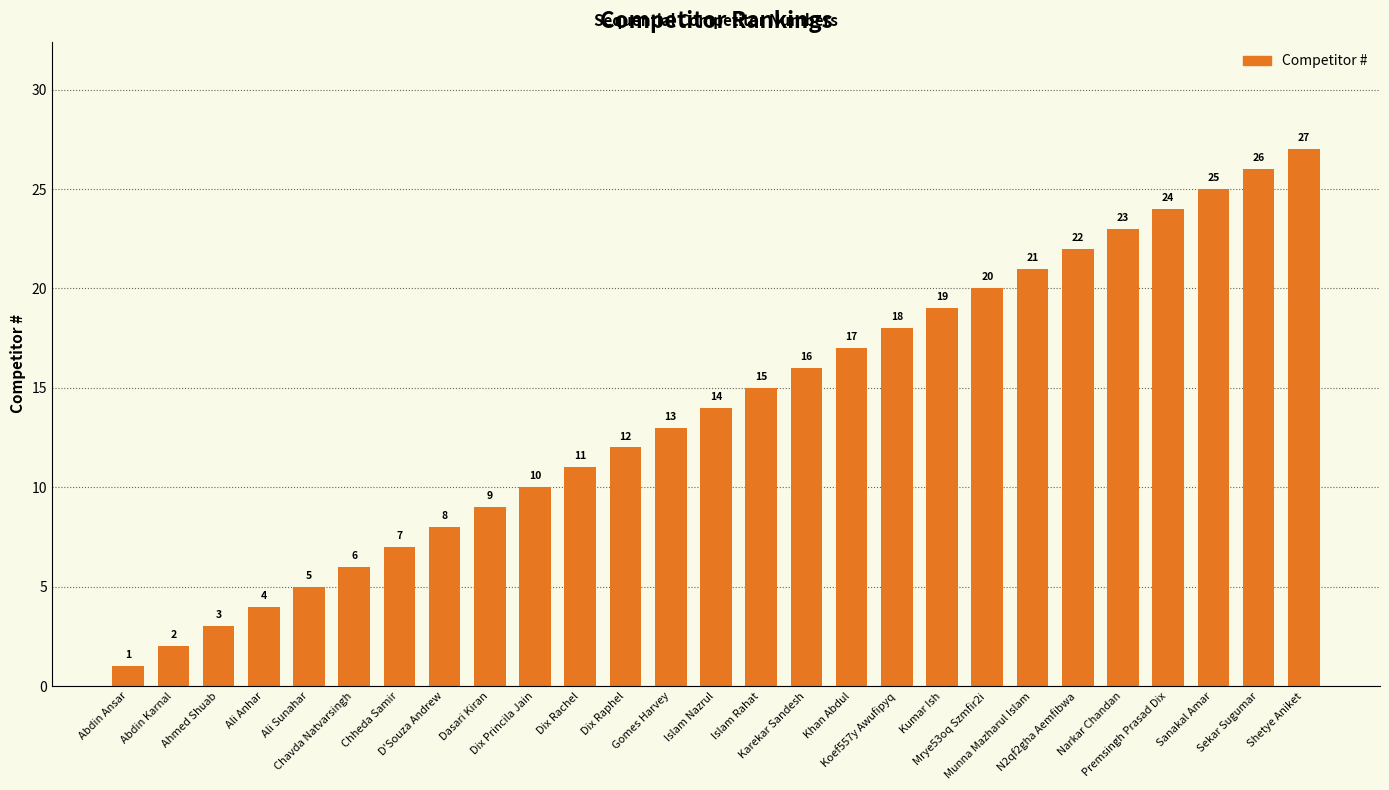

Are the bars grouped side by side (vs. stacked)?

No